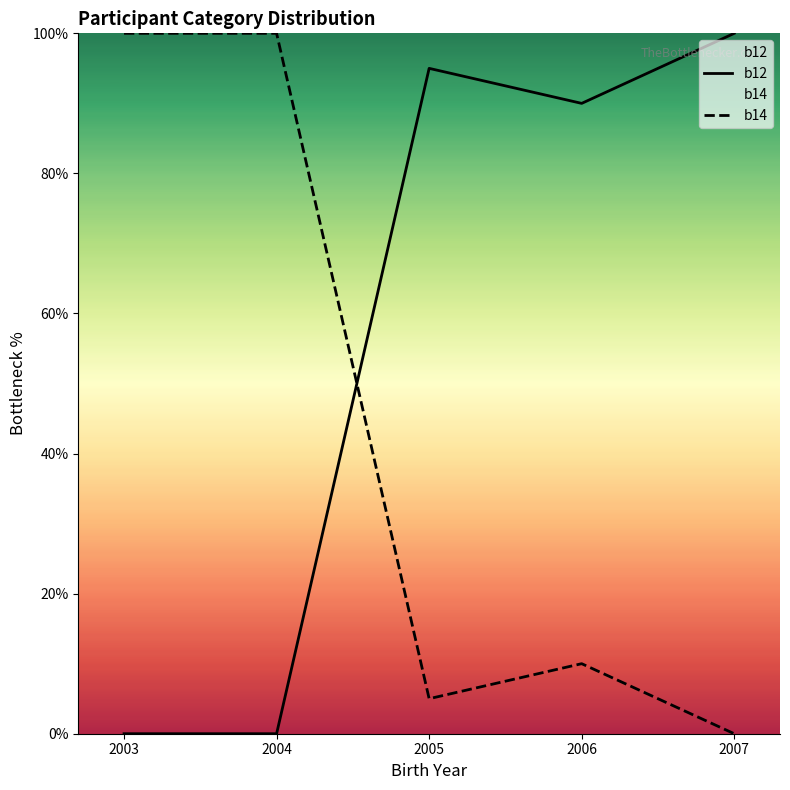

True or false: b14 and b12 cross at least once.

True